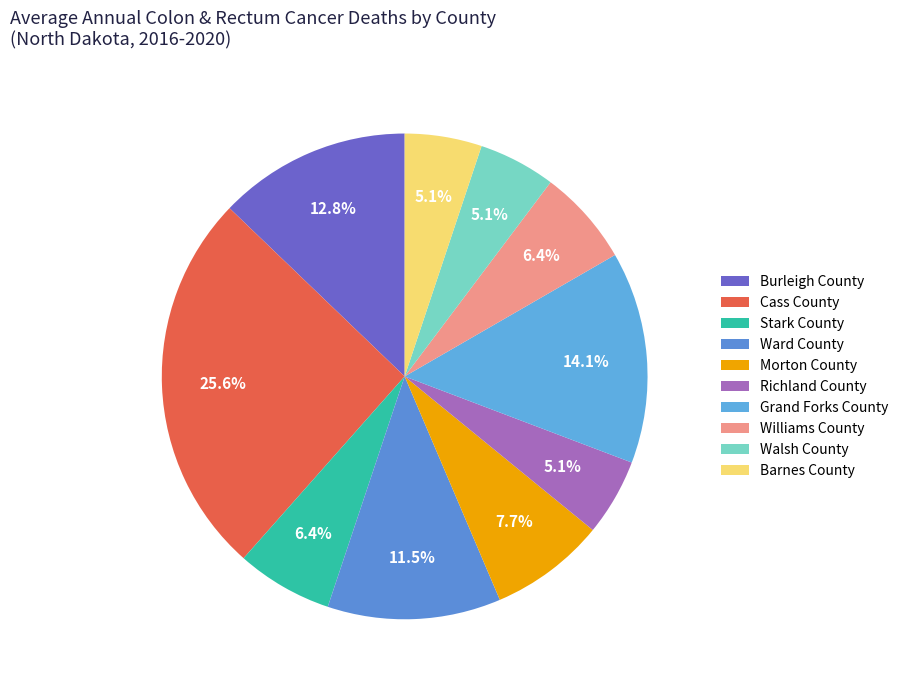

How many segments does this pie chart have?

10